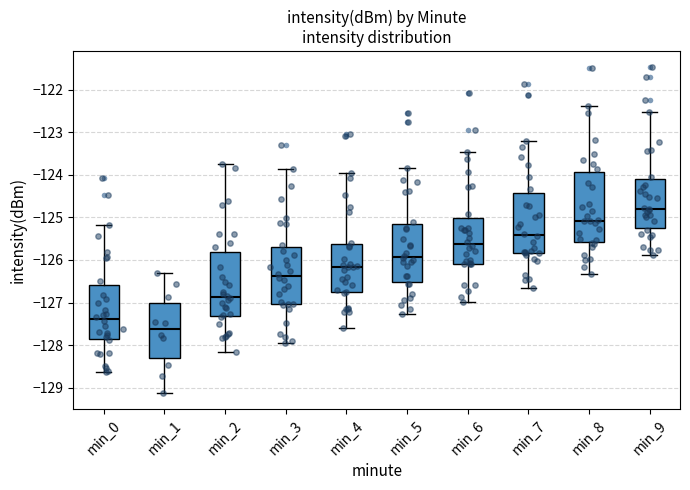

Which box's median line is the lowest?

min_1